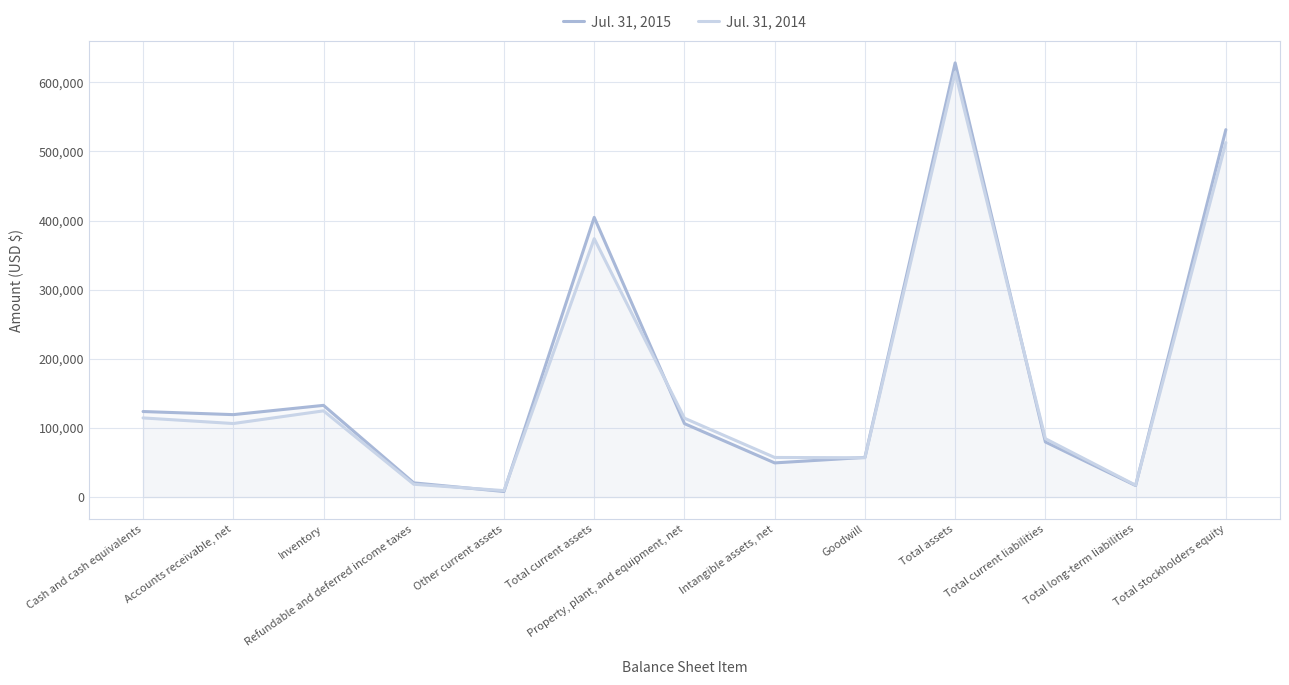

Does the chart display data point markers on the line(s)?

No